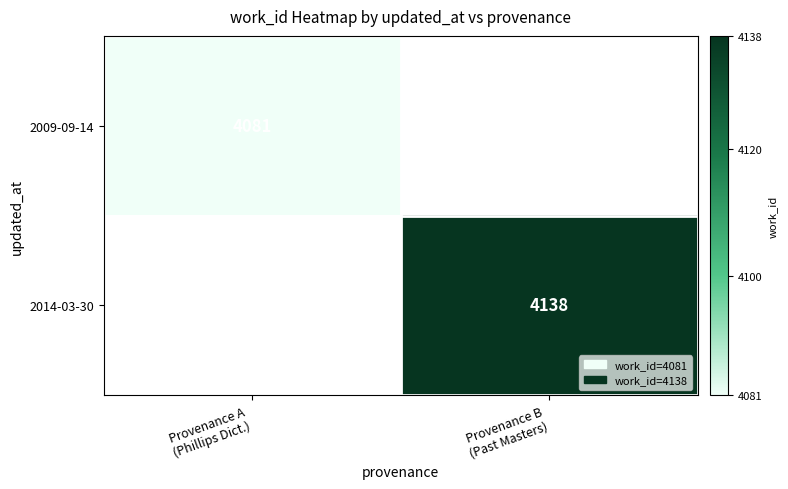

Which label corresponds to the largest value in the chart?

Provenance B
(Past Masters)